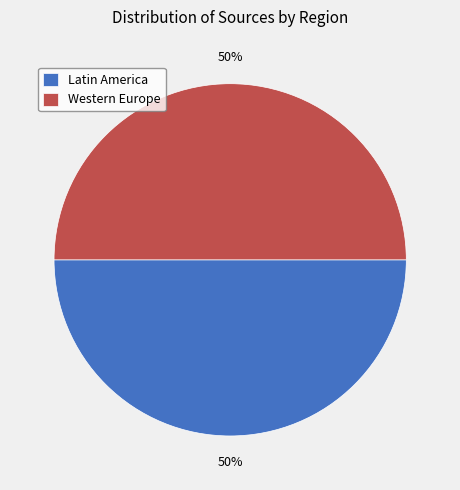

To the nearest percent, what is the combined percentage of Latin America and Western Europe?

100%